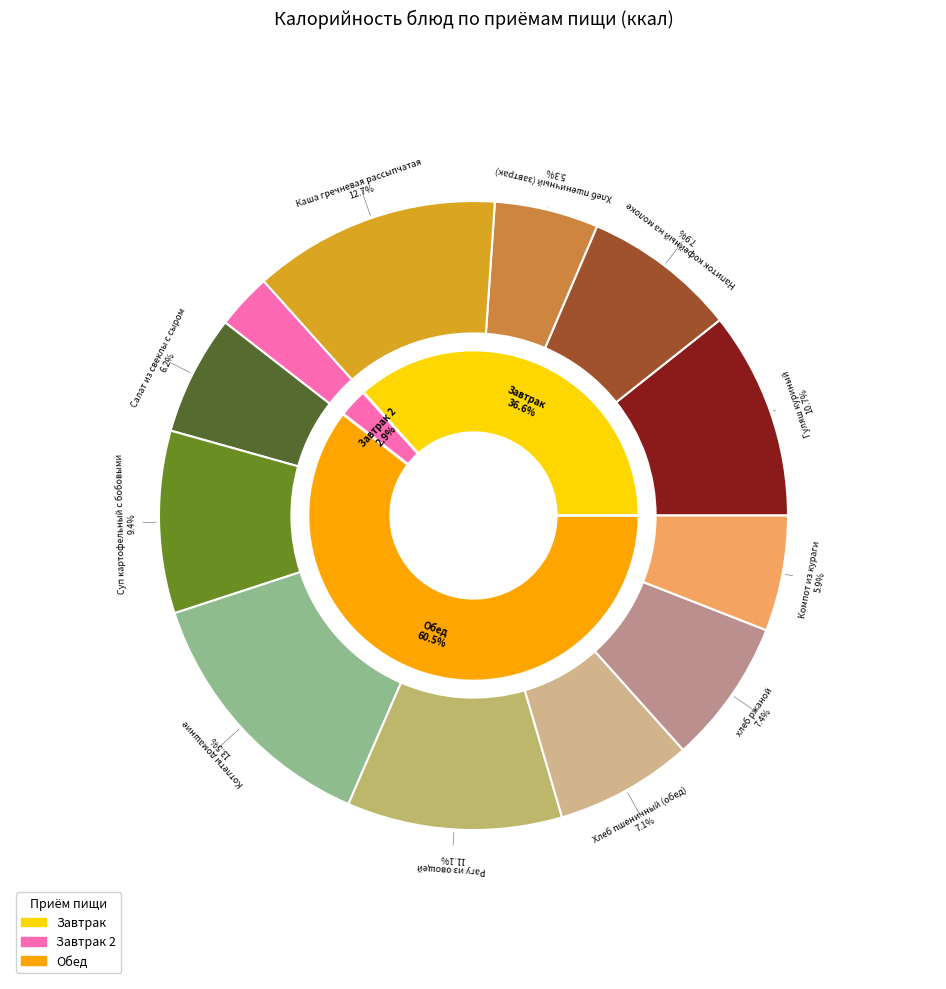

Rank the categories by value from lowest to highest.

фрукт, Хлеб пшеничный (завтрак), Компот из кураги, Салат из свеклы с сыром, Хлеб пшеничный (обед), хлеб ржаной, Напиток кофейный на молоке, Суп картофельный с бобовыми, Гуляш куриный, Рагу из овощей, Каша гречневая рассыпчатая, Котлеты домашние